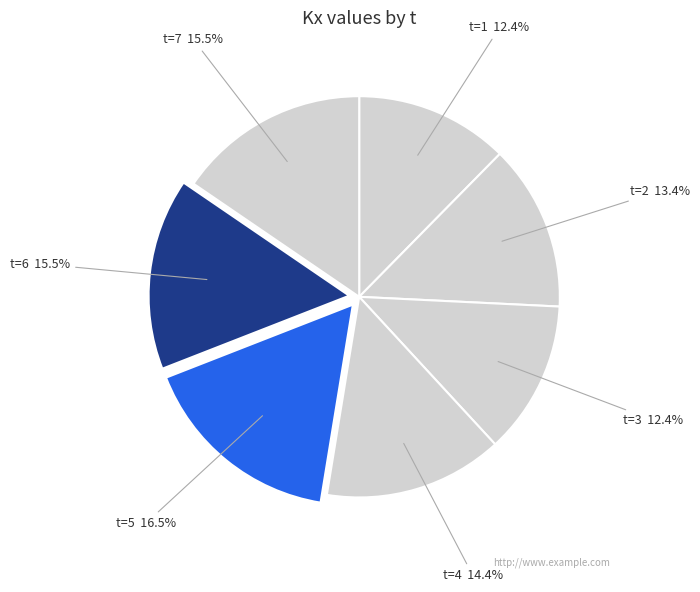

Count the number of slices in the pie.

7